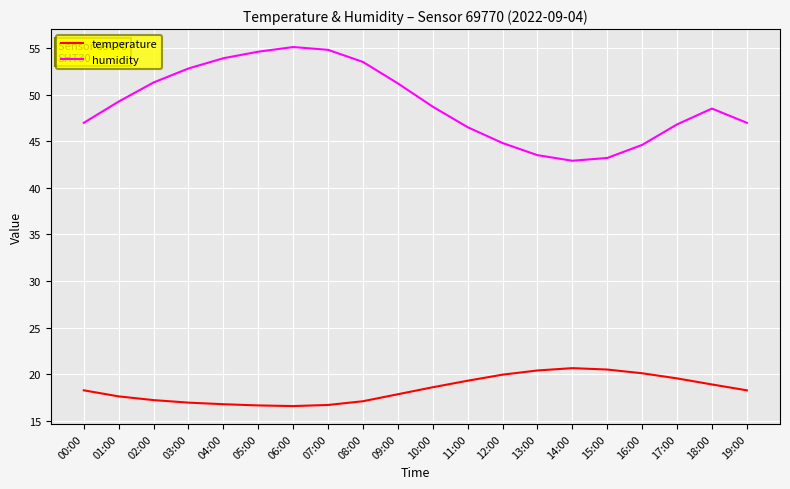

Which series has the widest spread of values?

humidity